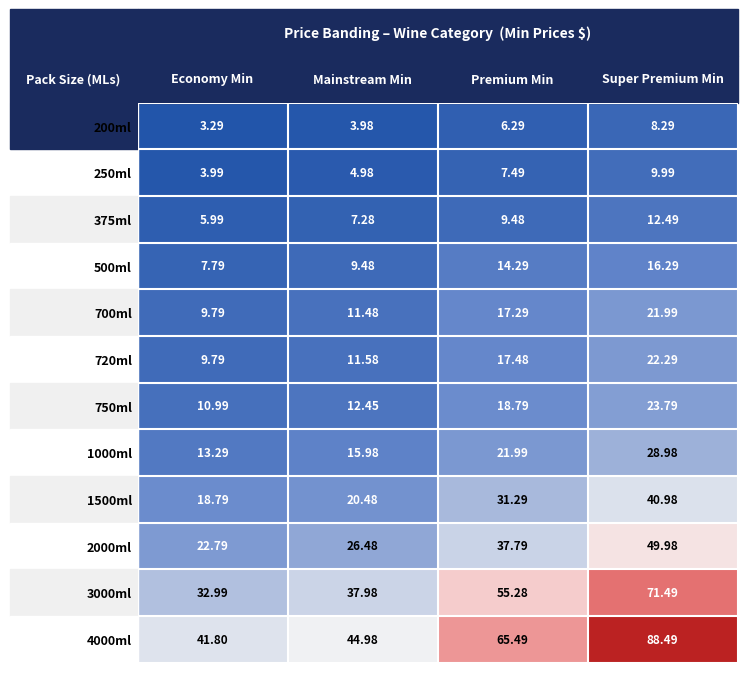

At which label does 4000ml first exceed 65?

Premium Min